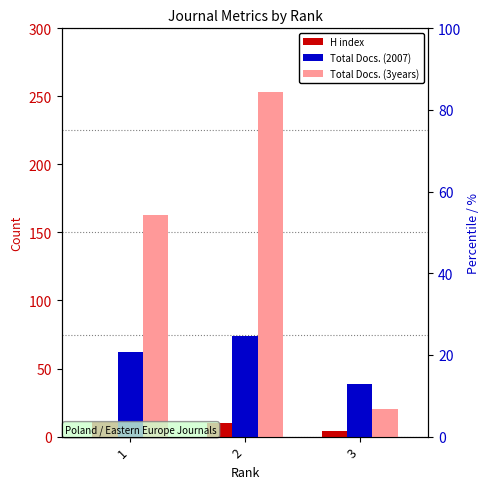

Reading right to left, what are all the values shown in this chart?

H index: 3=4	2=10	1=11
Total Docs. (2007): 3=39	2=74	1=62
Total Docs. (3years): 3=20	2=253	1=163